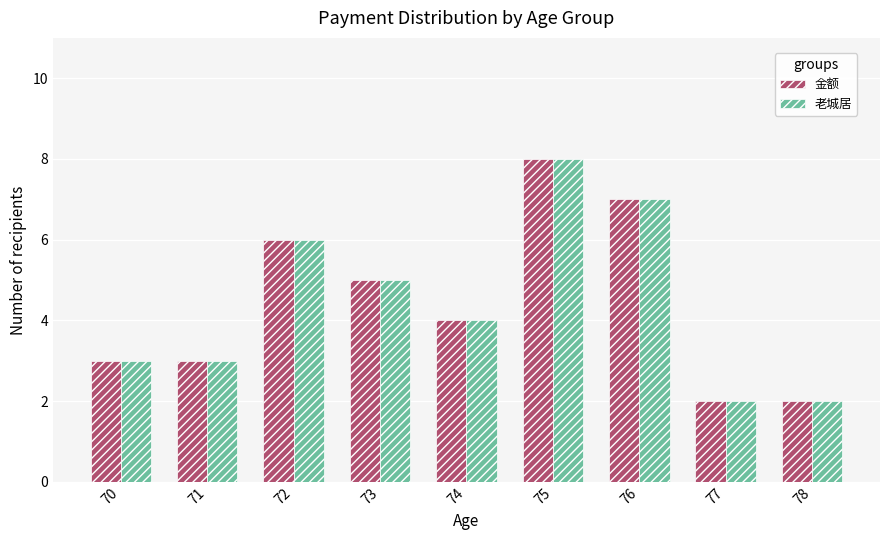

What is the greatest value displayed?

8